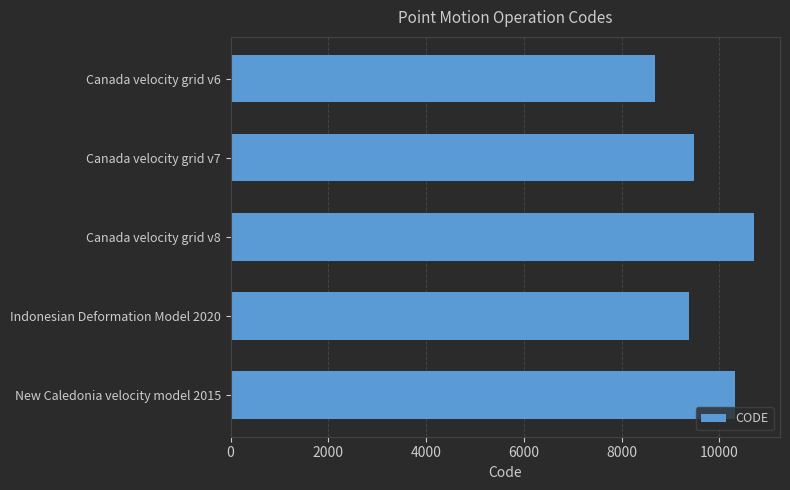

Rank the categories by value from highest to lowest.

Canada velocity grid v8, New Caledonia velocity model 2015, Canada velocity grid v7, Indonesian Deformation Model 2020, Canada velocity grid v6